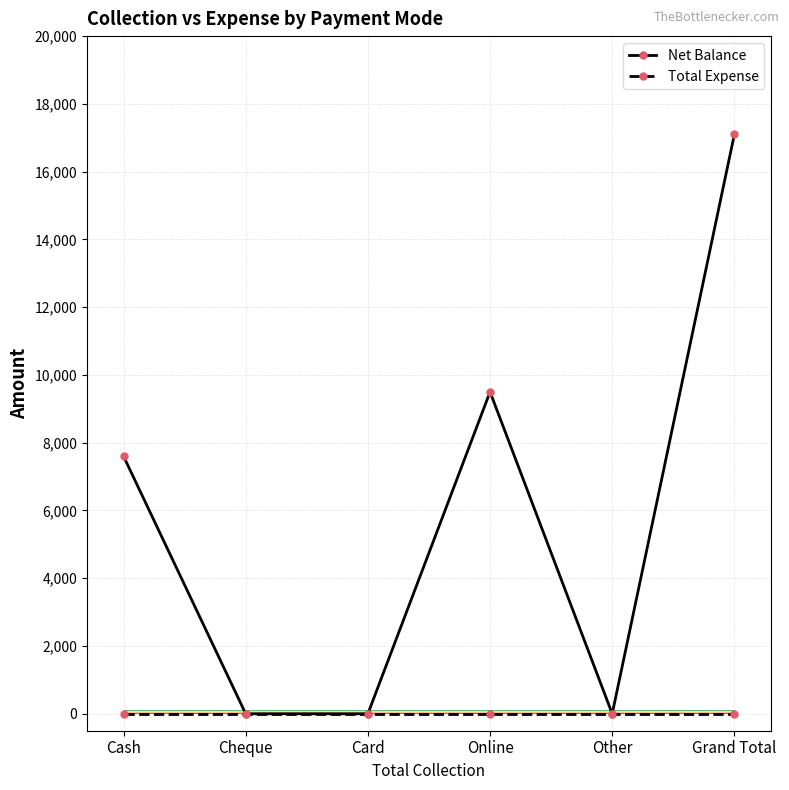

Is it true that Total Expense equals 0 at Other?

True